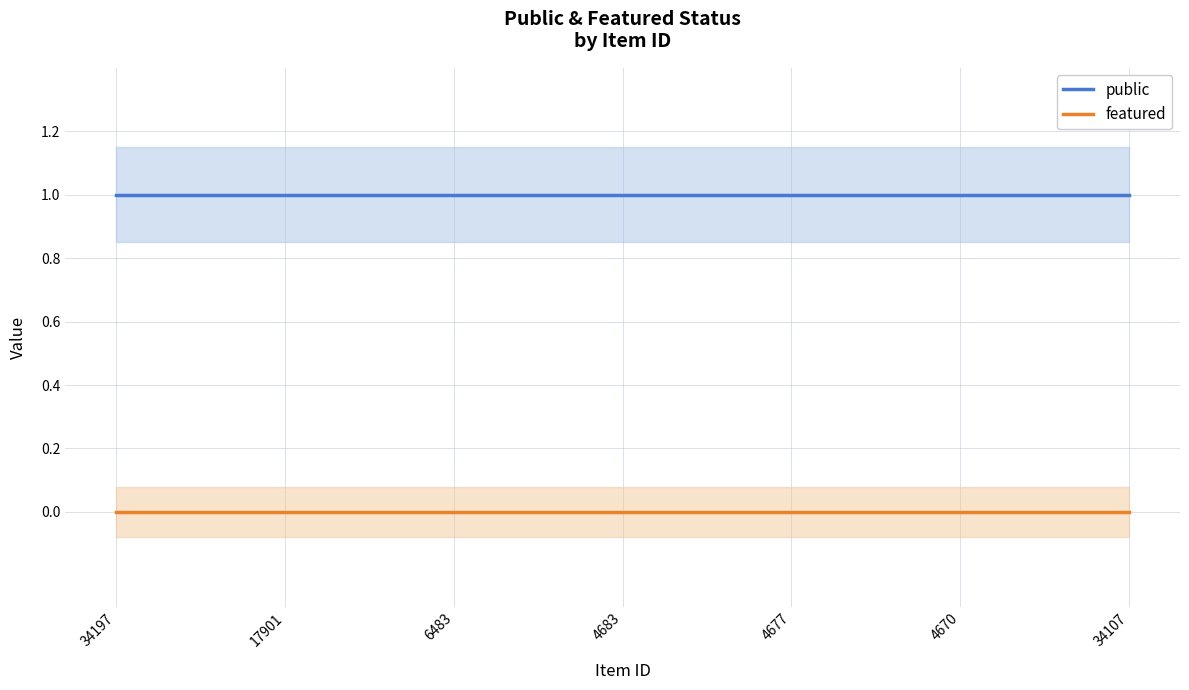

What are all the series names shown in the legend?

public, featured